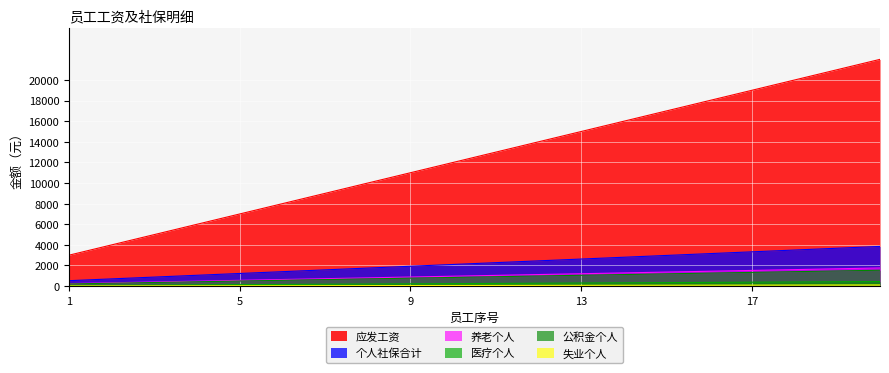

Is it true that 公积金个人 equals 100 at 18?

True